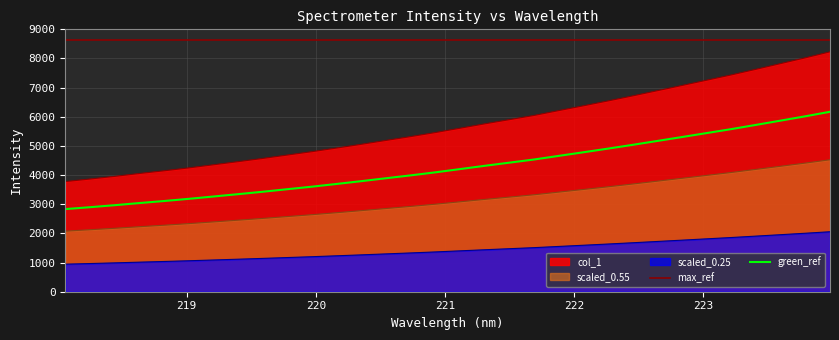

What is the minimum value for max_ref?

8640.7